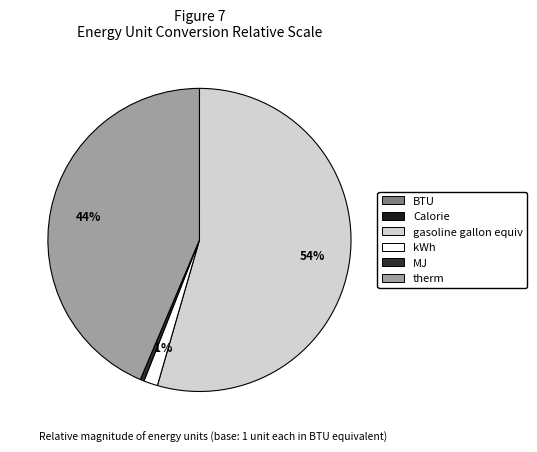

What is the smallest slice in the pie chart?

BTU